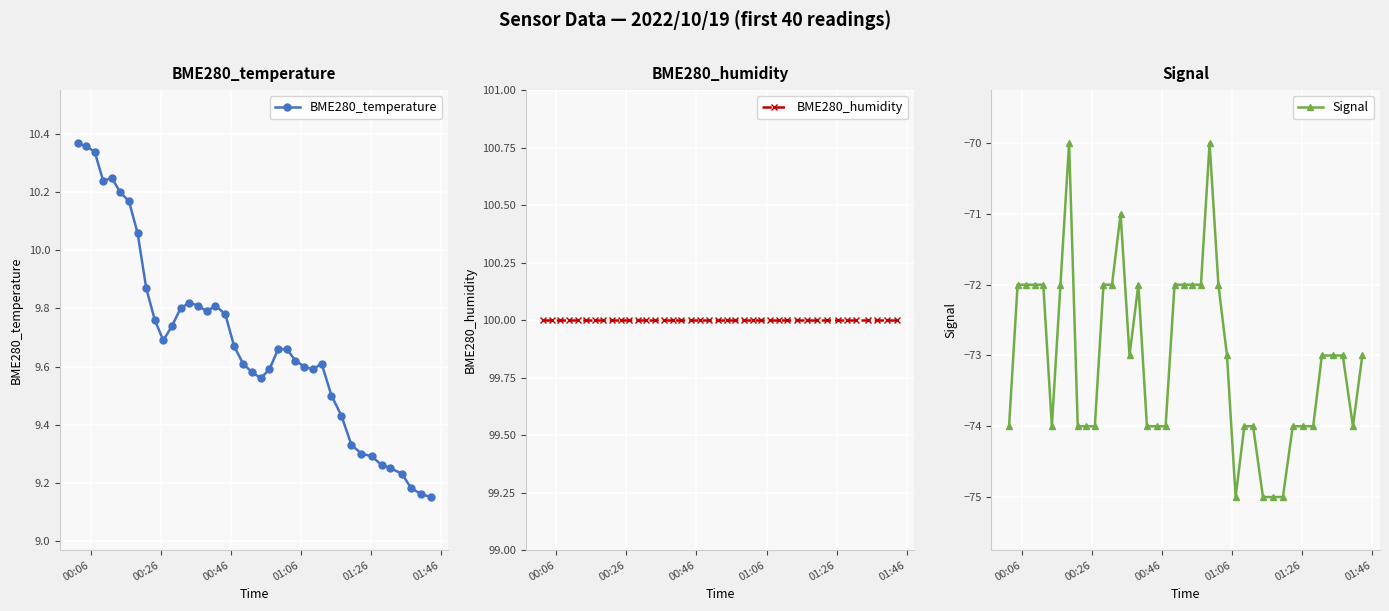

Which series has the largest range (max minus min)?

Signal